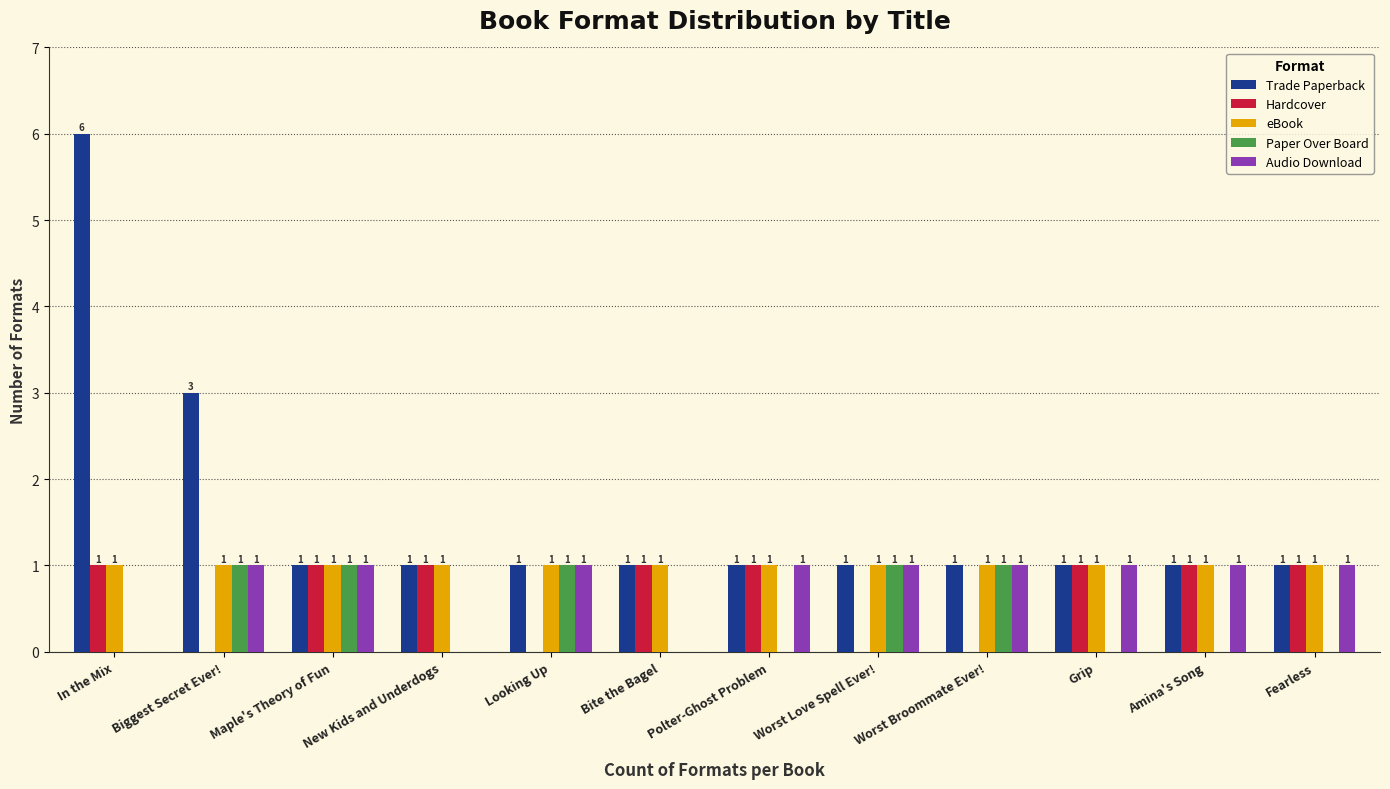

How many positive values does the Hardcover series have?

8